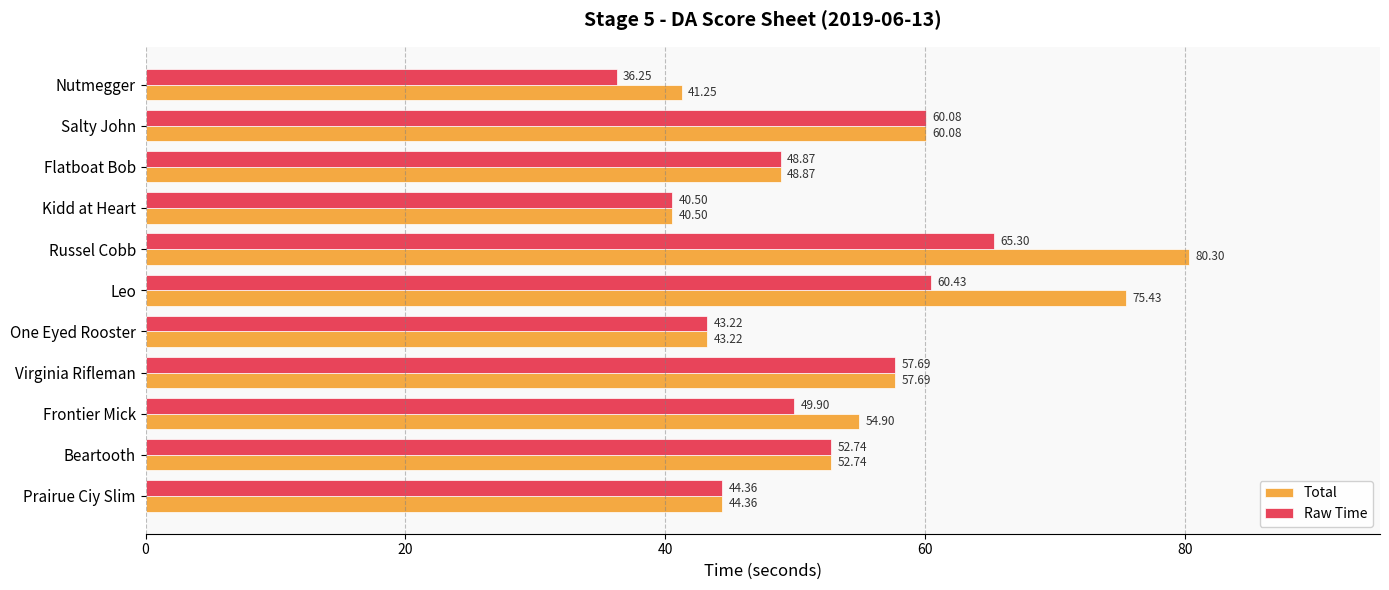

What is the highest value of the Total series?

80.3